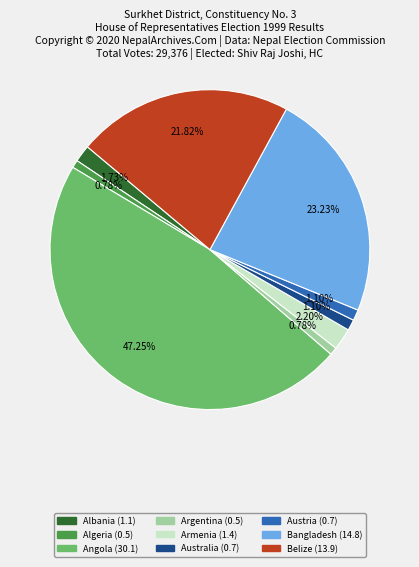

Count the number of slices in the pie.

9